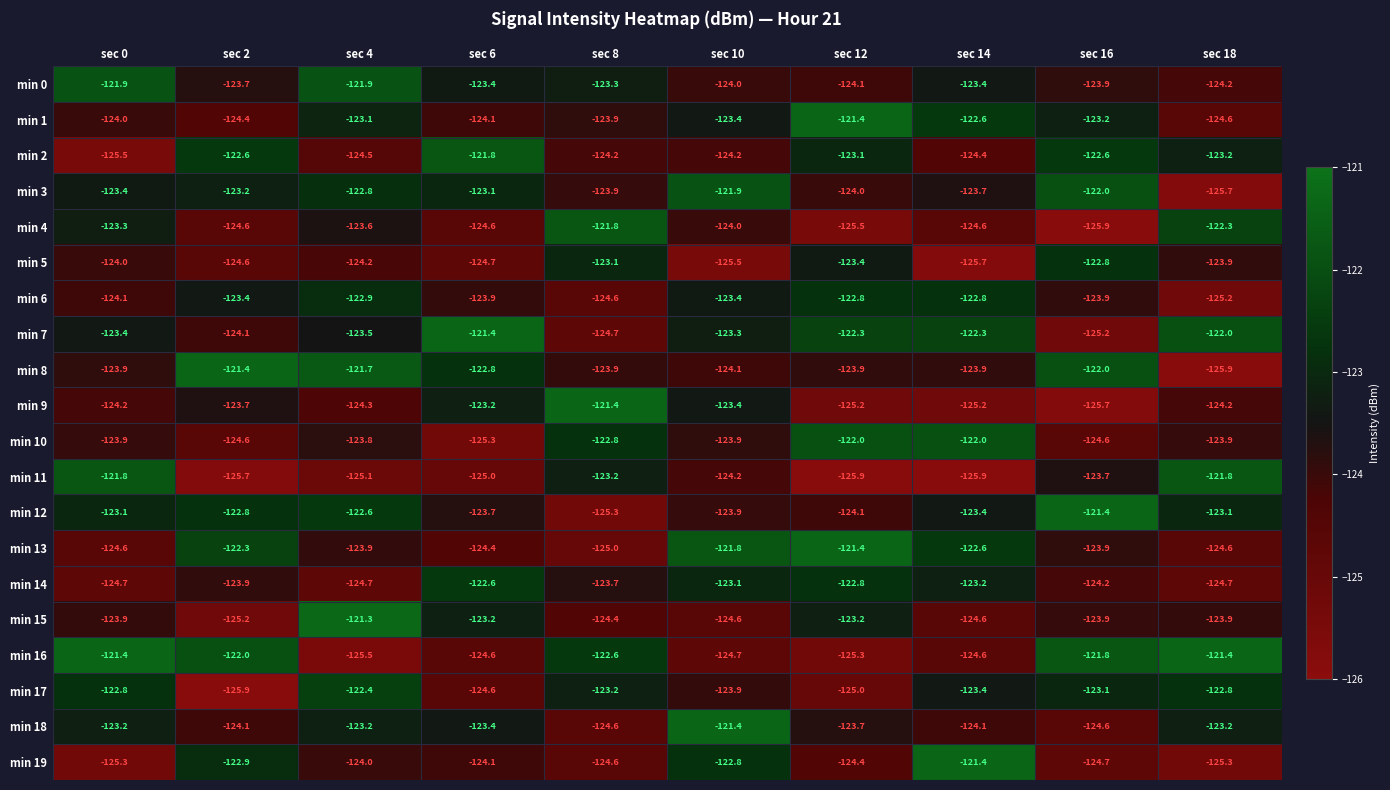

Is the value of min 4 at sec 12 greater than the value of min 11 at sec 4?

No